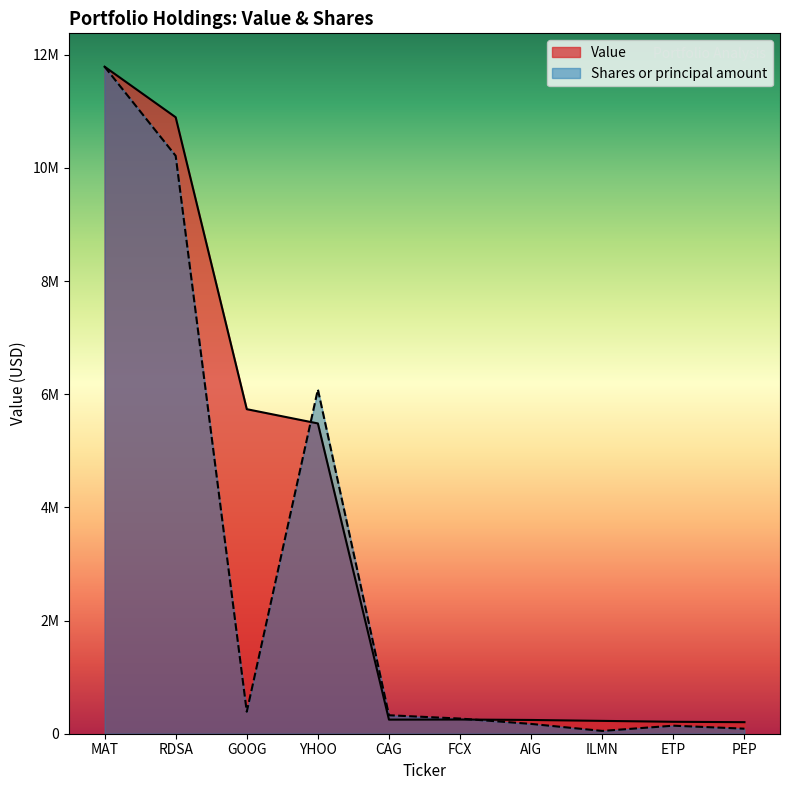

Which has a higher value, ETP or RDSA?

RDSA